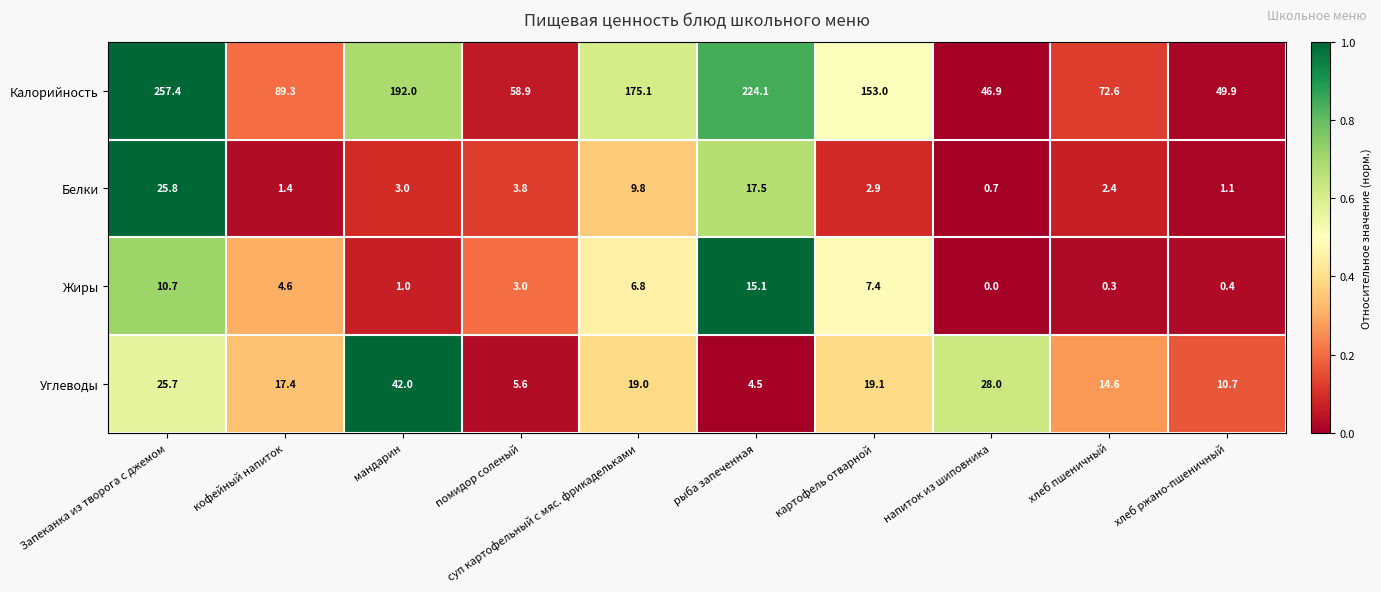

The value of Калорийность at мандарин is 103.1. True or false?

False